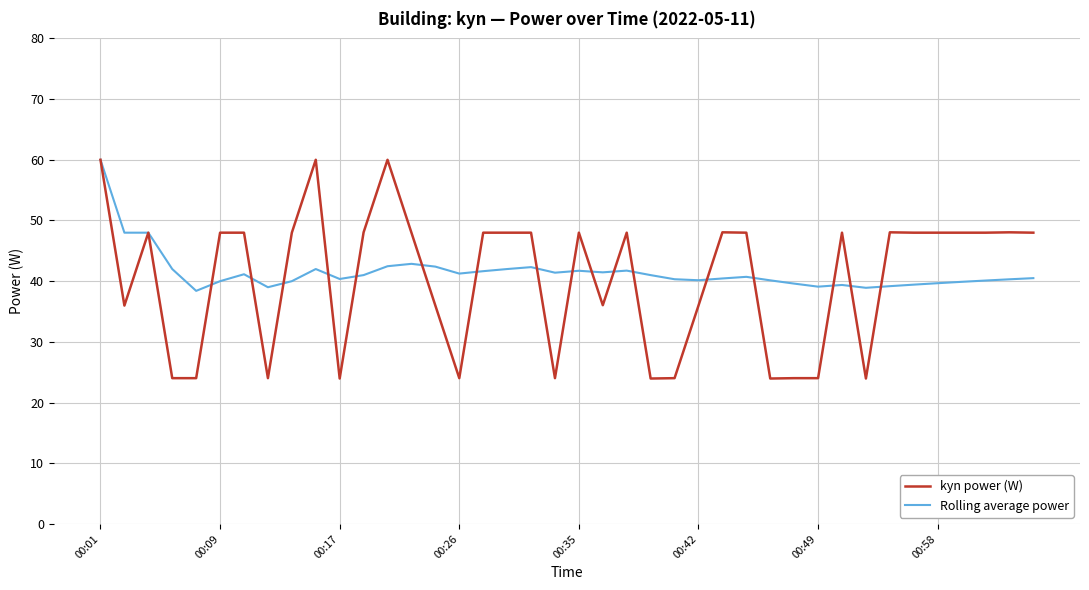

Which series has the largest range (max minus min)?

kyn power (W)